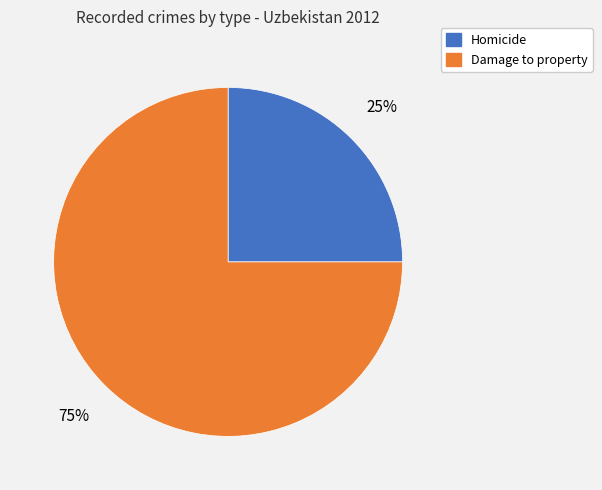

The Homicide slice represents 11% of the pie. True or false?

False